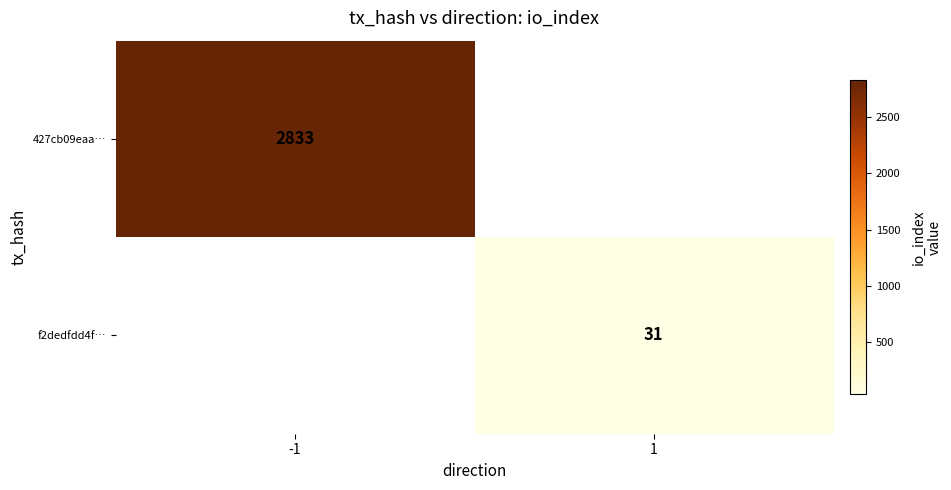

The value of f2dedfdd4f… at 1 is 50. True or false?

False